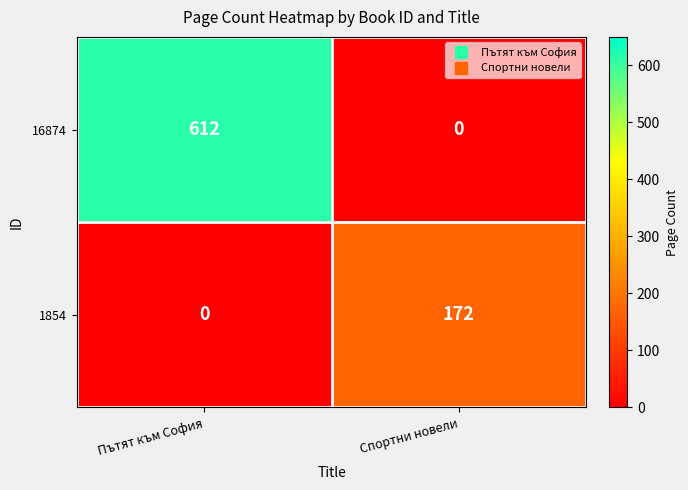

How many values in the 1854 series are below 172?

1